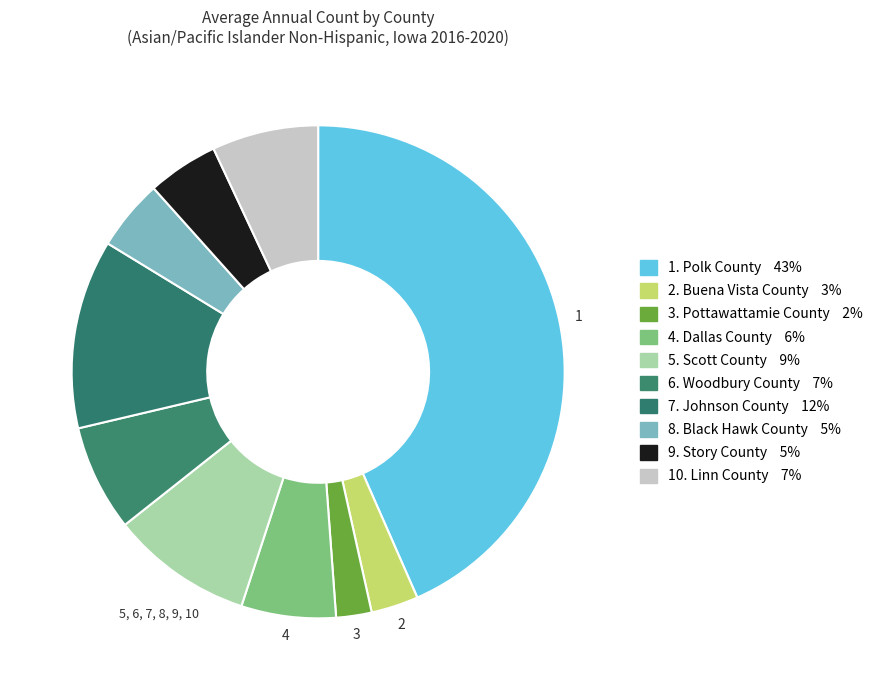

How many segments does this pie chart have?

10